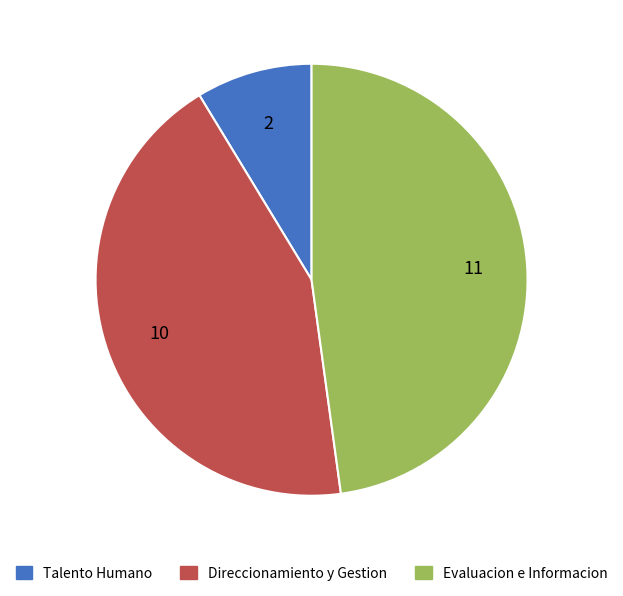

True or false: Talento Humano accounts for 20% of the total.

False